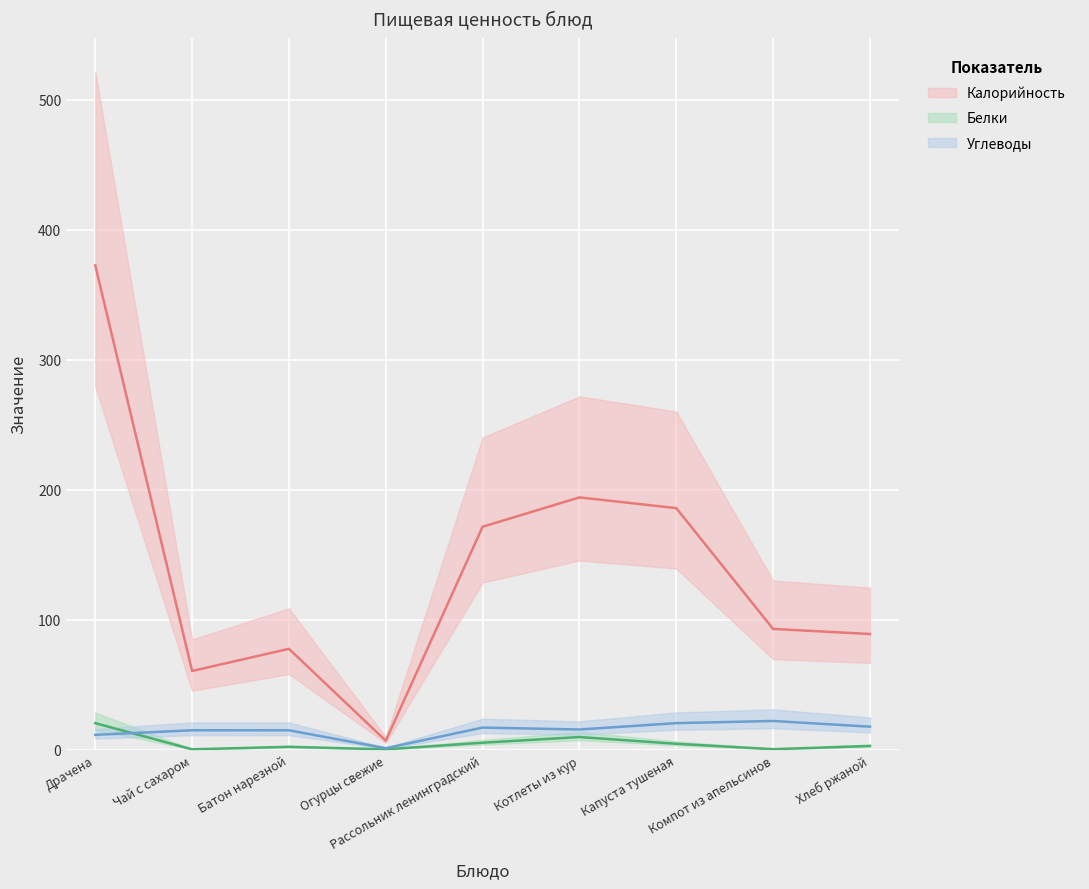

Which category has the highest value across all series?

Драчена